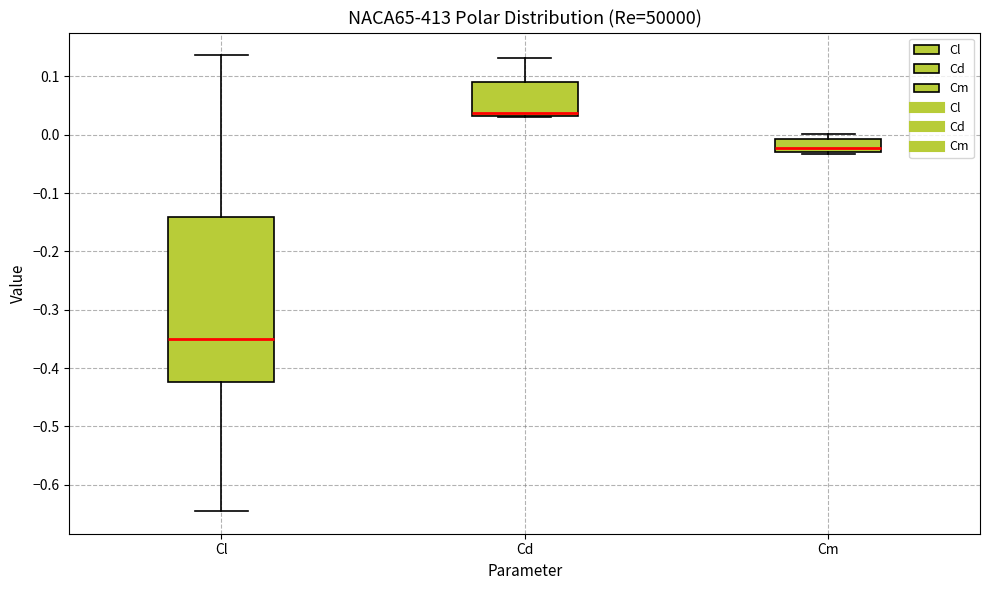

Which box has the lowest median line?

Cl